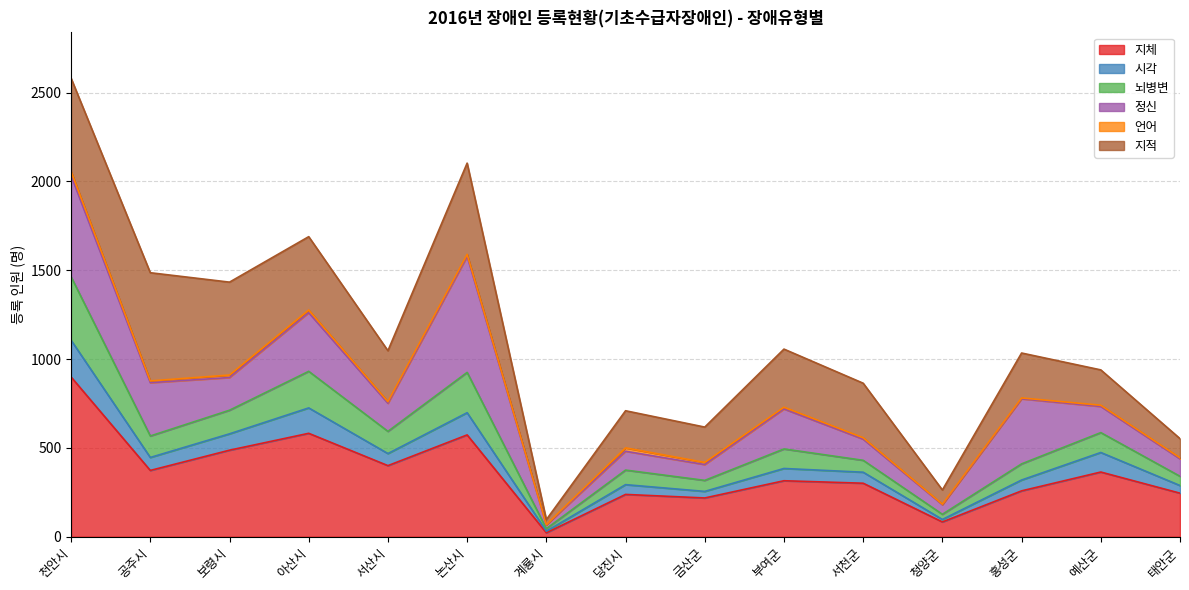

What is the sum of all 지체 values?

5358